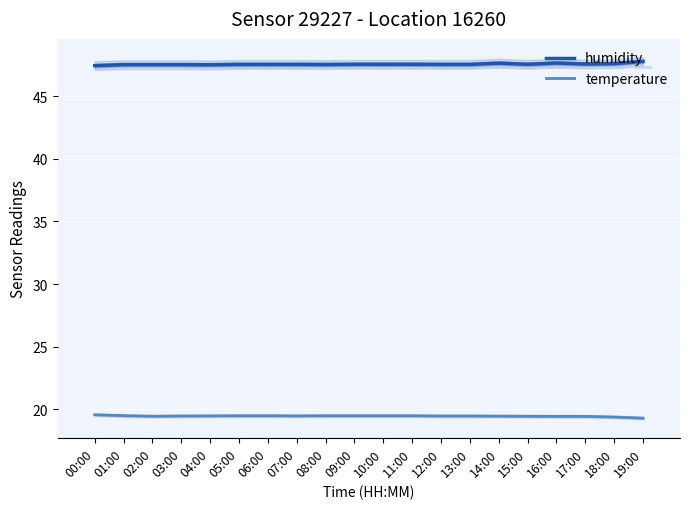

How many distinct data groups are displayed?

2